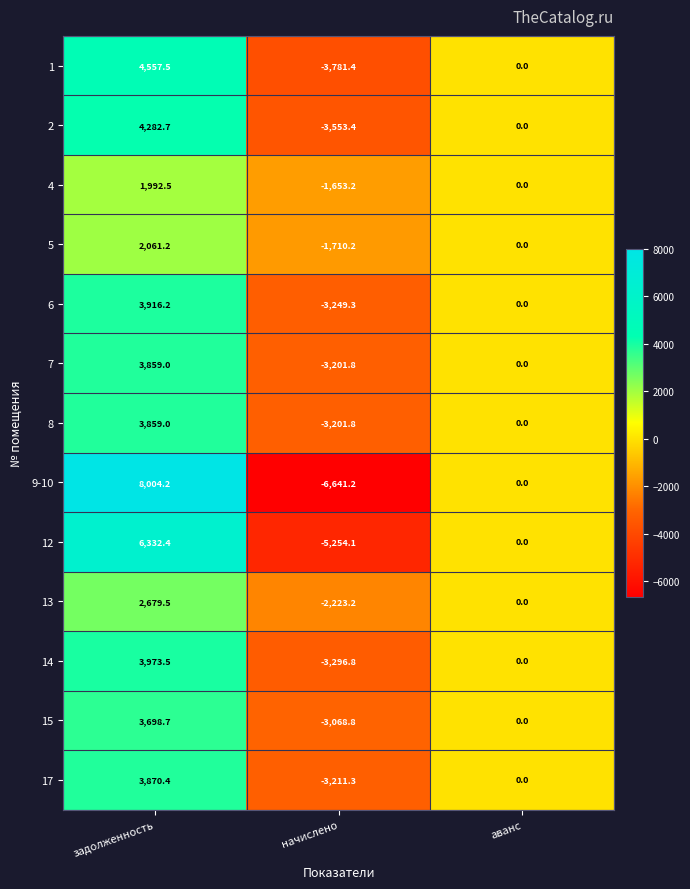

Which series has the largest total across all categories?

9-10